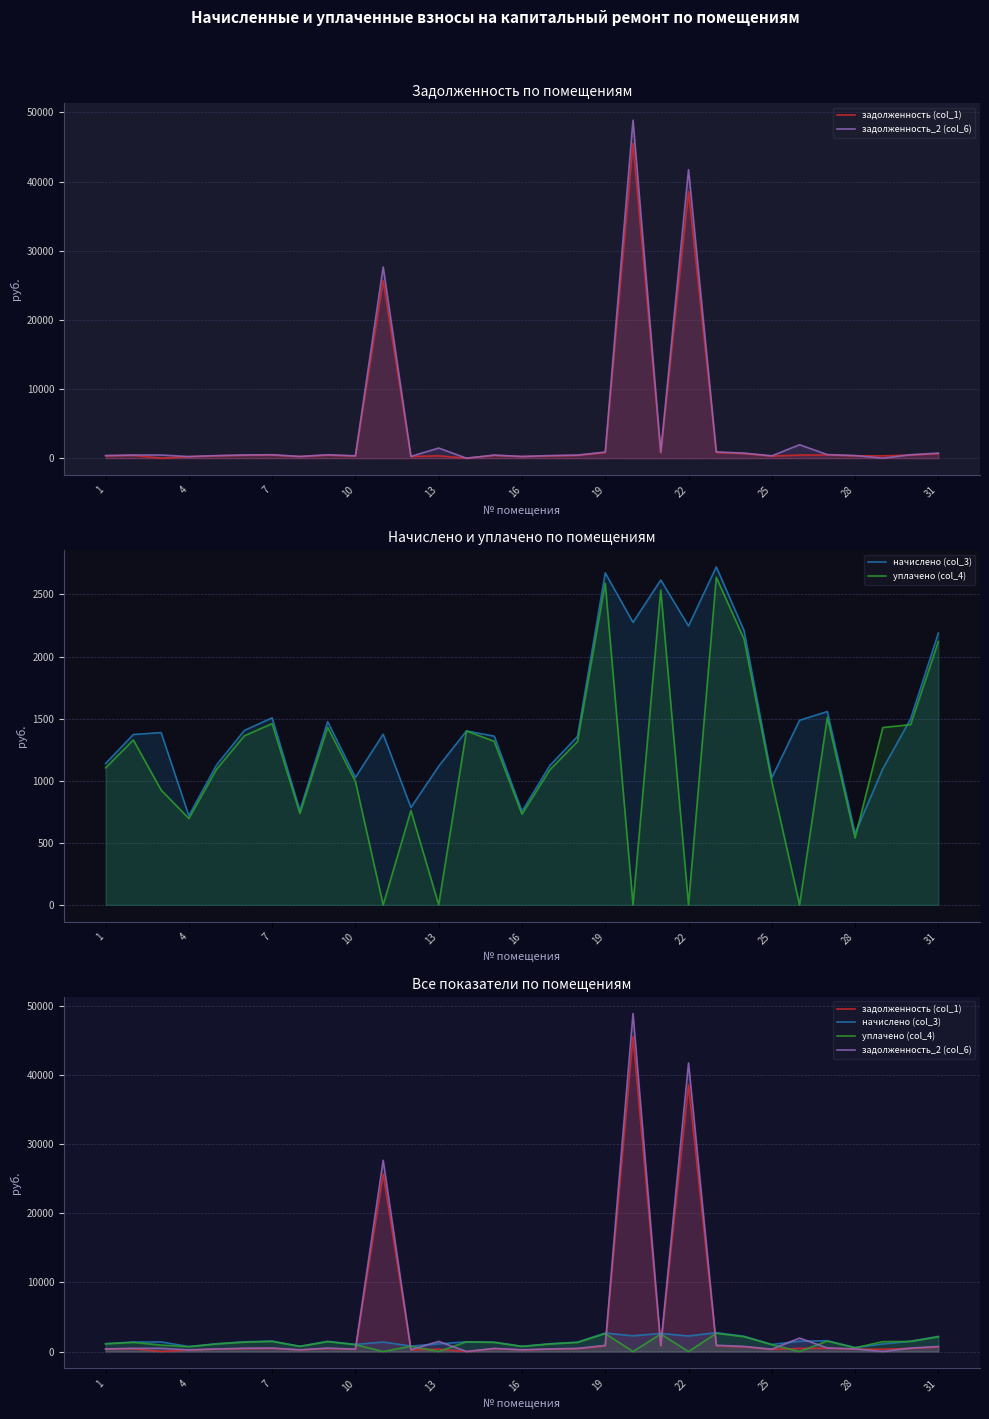

Where do уплачено (col_4) and начислено (col_3) first cross each other?

27 and 28